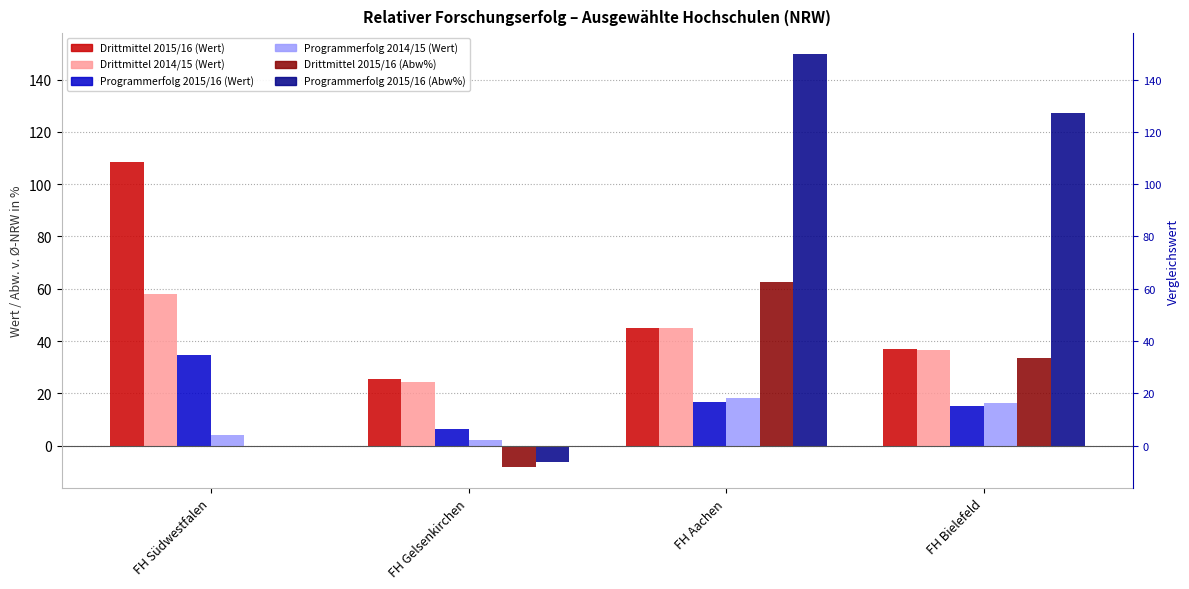

What is the minimum value for Programmerfolg 2015/16 (Wert)?

6.3